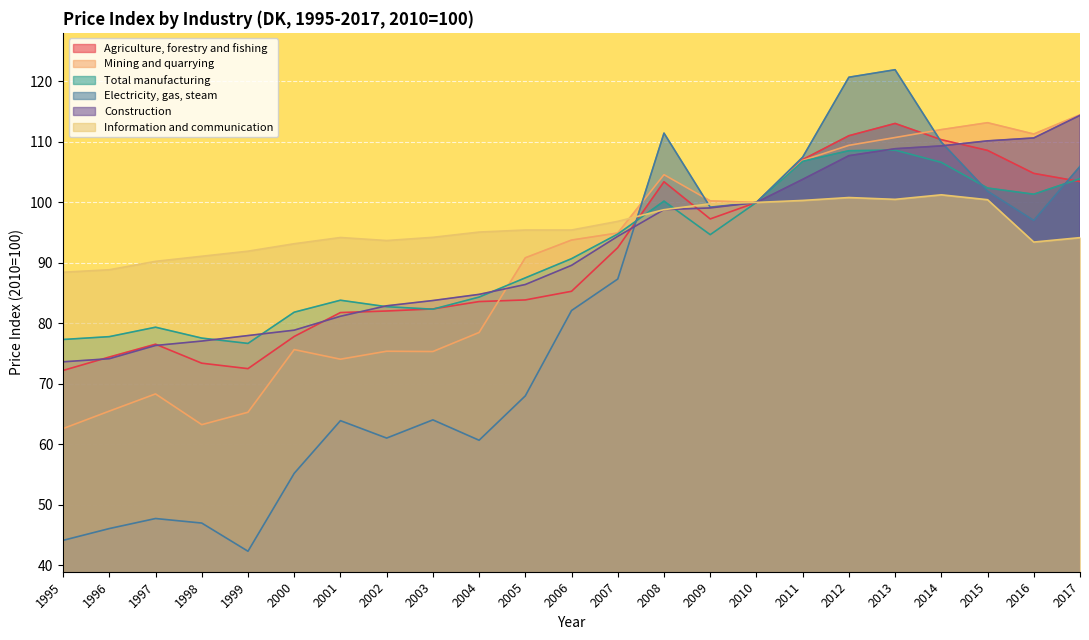

Reading left to right, list all the values displayed in this chart.

Agriculture, forestry and fishing: 1995=72.2	1996=74.4	1997=76.6	1998=73.4	1999=72.5	2000=77.8	2001=81.8	2002=82.0	2003=82.4	2004=83.6	2005=83.9	2006=85.3	2007=92.5	2008=103.4	2009=97.3	2010=100.0	2011=107.1	2012=111.0	2013=113.1	2014=110.4	2015=108.6	2016=104.8	2017=103.5
Mining and quarrying: 1995=62.6	1996=65.5	1997=68.3	1998=63.3	1999=65.3	2000=75.7	2001=74.1	2002=75.4	2003=75.3	2004=78.5	2005=90.8	2006=93.8	2007=95.0	2008=104.6	2009=100.3	2010=100.0	2011=107.0	2012=109.4	2013=110.7	2014=112.0	2015=113.2	2016=111.3	2017=114.5
Total manufacturing: 1995=77.3	1996=77.8	1997=79.4	1998=77.6	1999=76.7	2000=81.8	2001=83.8	2002=82.8	2003=82.3	2004=84.3	2005=87.5	2006=90.7	2007=94.8	2008=100.2	2009=94.7	2010=100.0	2011=106.8	2012=108.5	2013=108.7	2014=106.6	2015=102.4	2016=101.4	2017=103.9
Electricity, gas, steam: 1995=44.1	1996=46.1	1997=47.7	1998=47.0	1999=42.3	2000=55.2	2001=63.9	2002=61.0	2003=64.0	2004=60.7	2005=68.0	2006=82.1	2007=87.3	2008=111.5	2009=99.2	2010=100.0	2011=107.5	2012=120.7	2013=121.9	2014=110.0	2015=101.9	2016=97.0	2017=106.0
Construction: 1995=73.7	1996=74.2	1997=76.3	1998=77.1	1999=78.0	2000=78.9	2001=81.2	2002=82.9	2003=83.8	2004=84.8	2005=86.4	2006=89.6	2007=94.4	2008=98.8	2009=99.1	2010=100.0	2011=103.8	2012=107.7	2013=108.9	2014=109.3	2015=110.2	2016=110.7	2017=114.4
Information and communication: 1995=88.5	1996=88.9	1997=90.3	1998=91.1	1999=91.9	2000=93.2	2001=94.2	2002=93.7	2003=94.2	2004=95.1	2005=95.4	2006=95.4	2007=96.9	2008=98.8	2009=99.8	2010=100.0	2011=100.3	2012=100.8	2013=100.5	2014=101.3	2015=100.5	2016=93.5	2017=94.2